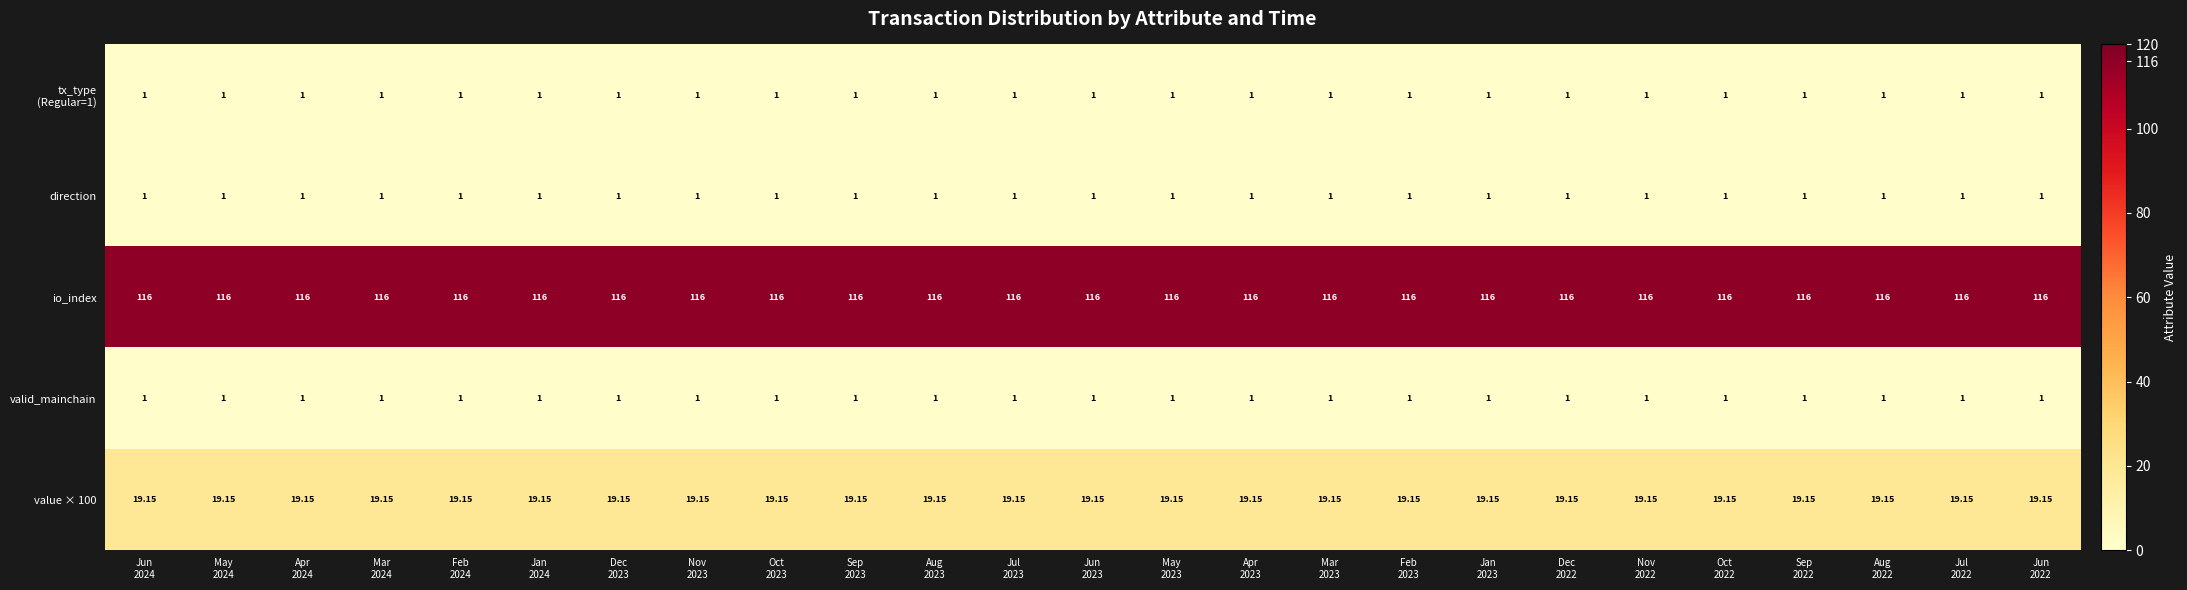

Which series has the largest total across all categories?

io_index